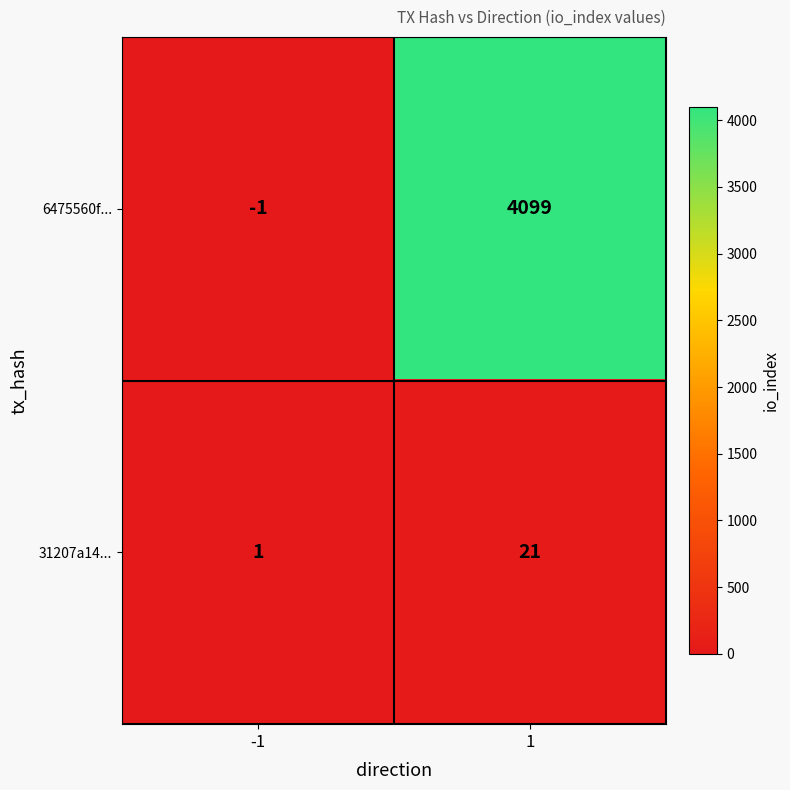

How many categories are shown in the chart?

2